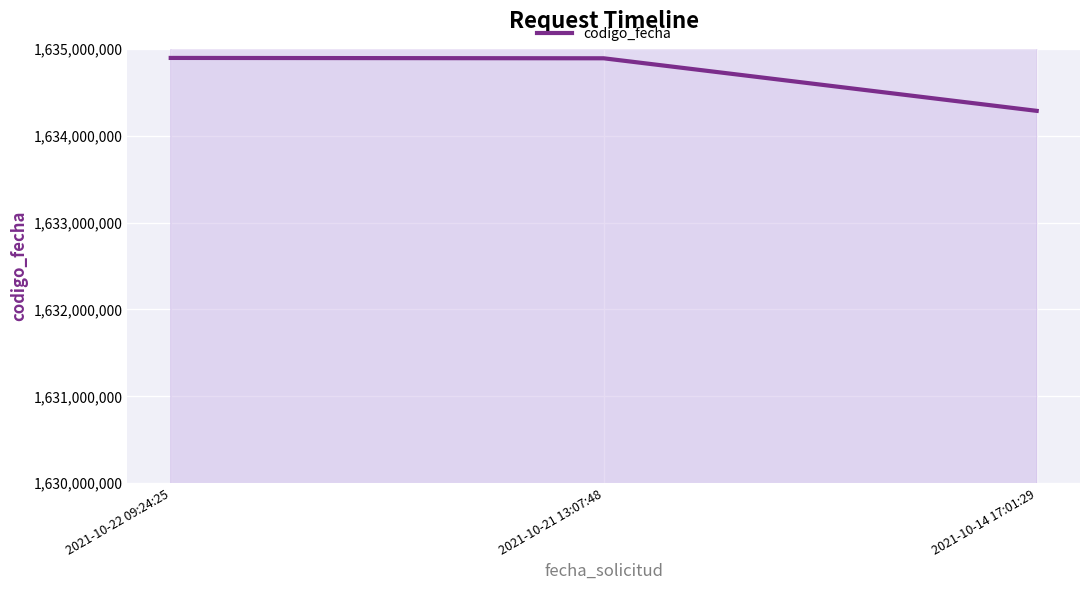

At which label does the data first exceed 1634891147?

2021-10-22 09:24:25